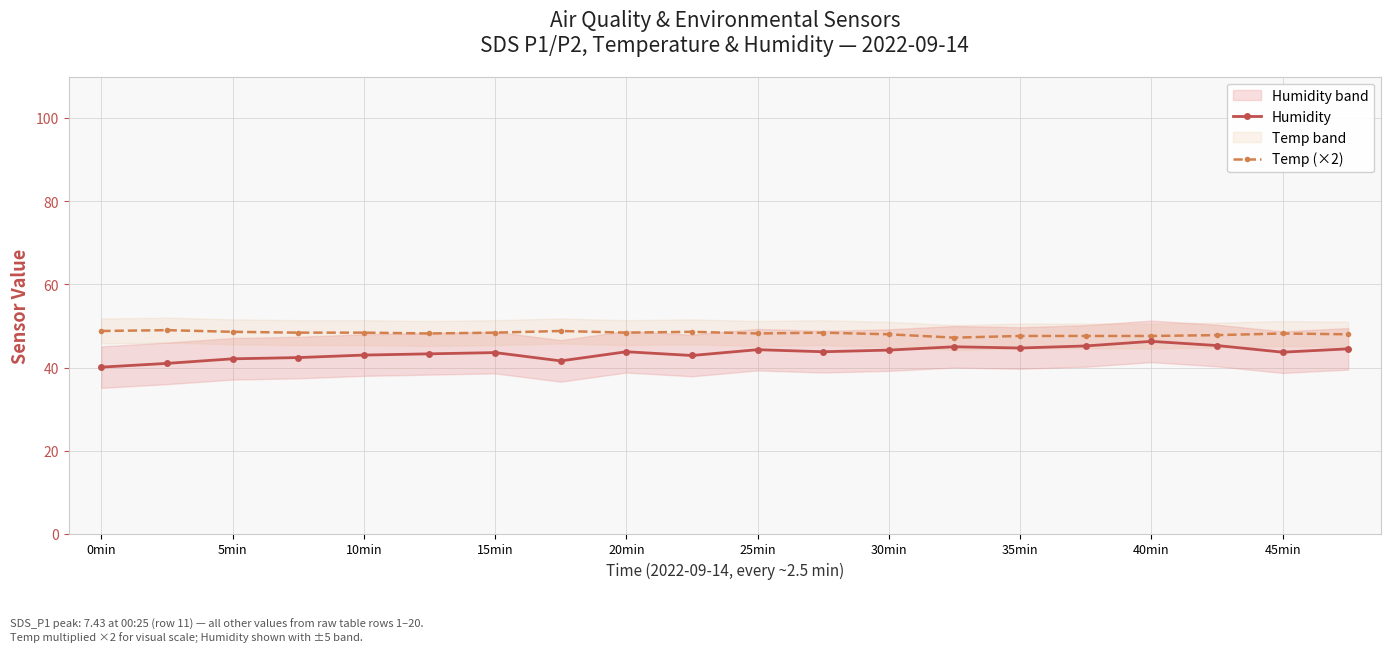

Which series has the largest range (max minus min)?

Humidity